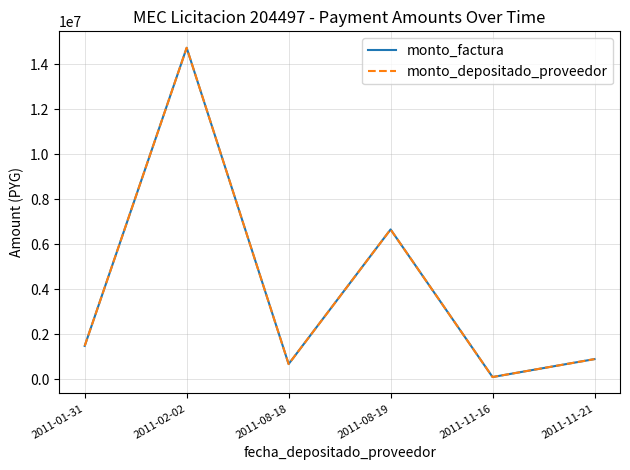

True or false: monto_depositado_proveedor has a value of 886364 at 2011-11-21.

True